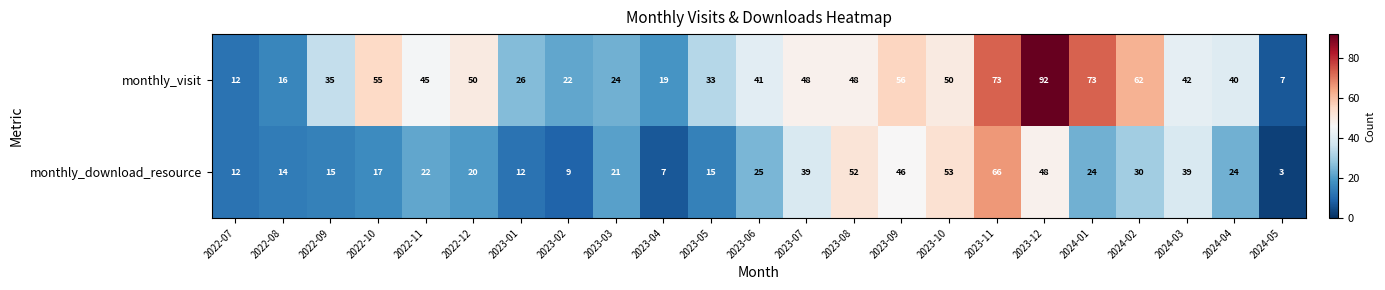

Rank the series by their maximum value, from highest to lowest.

monthly_visit, monthly_download_resource